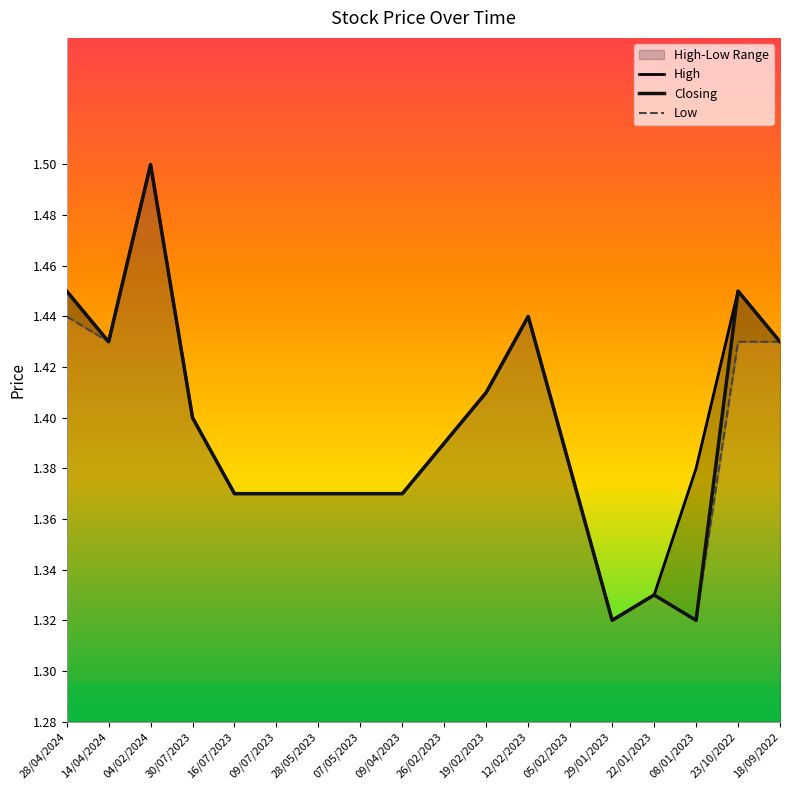

Is it true that Low equals 0.9 at 07/05/2023?

False